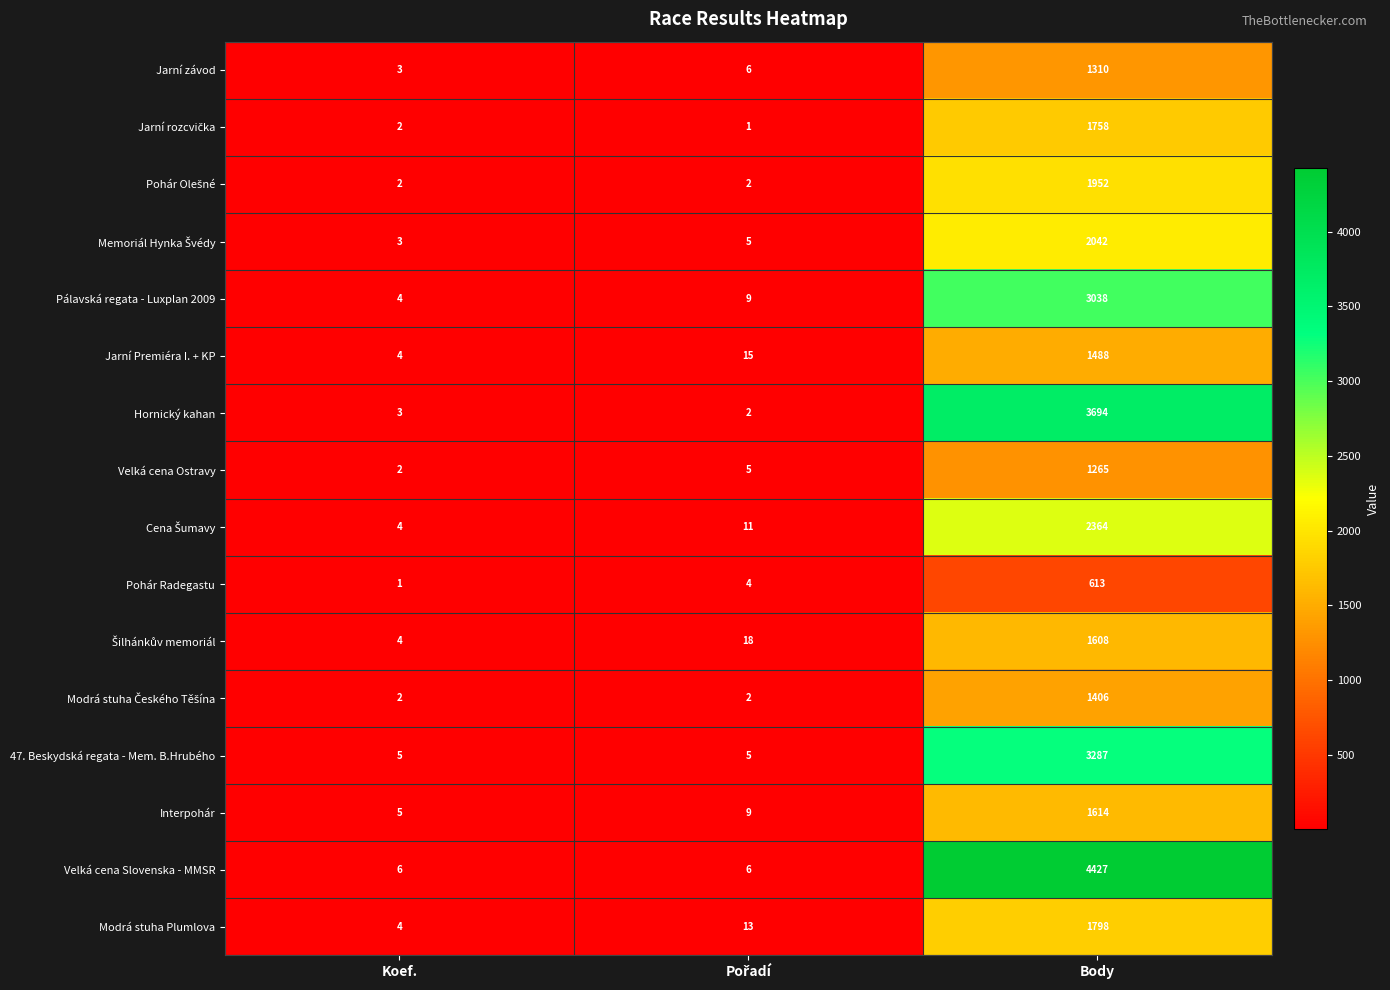

At which label does Hornický kahan reach its peak?

Body